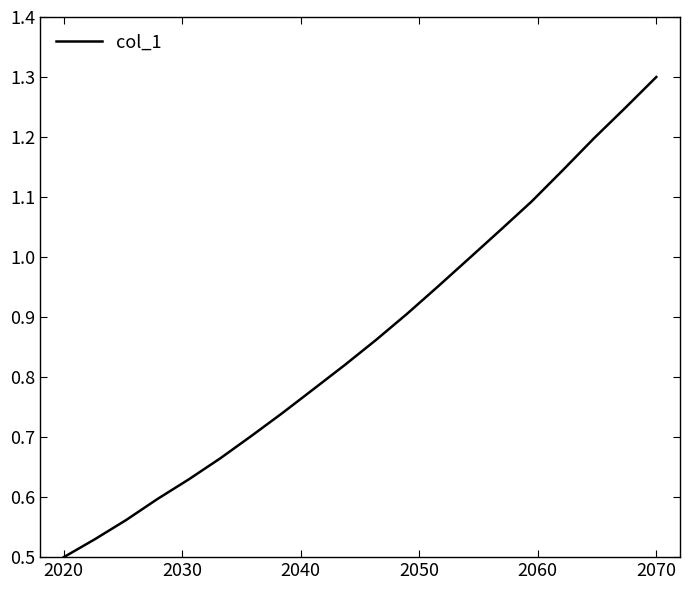

What is the greatest value displayed?

1.3